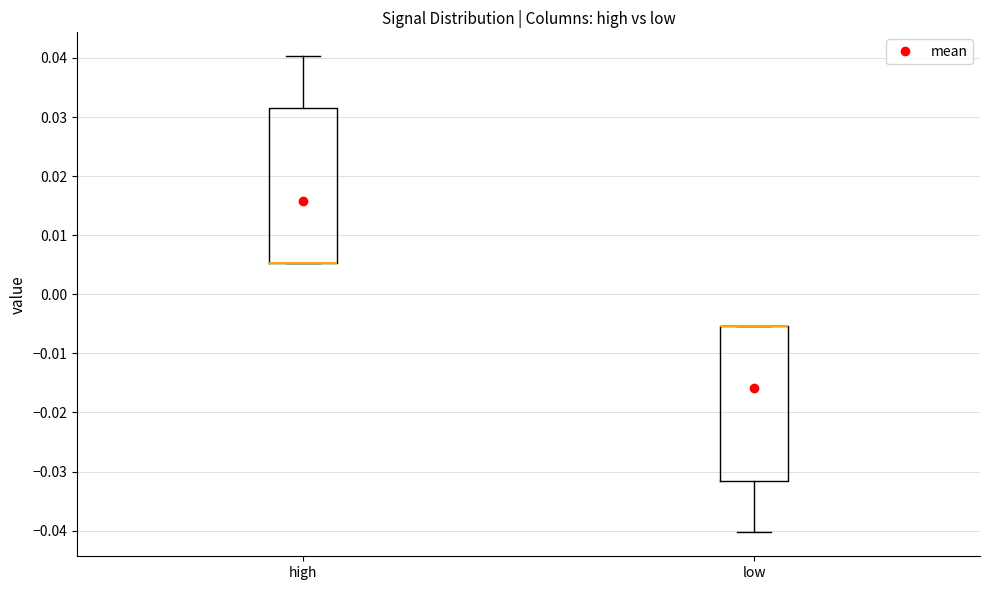

Reading left to right, transcribe this box plot: for each box, give where its median line is, the range the box spans, and where its two whiskers end, as read against the y-axis. The values are not printed on the chart, so give them approximately, as read against the axis.

high: median 0.005 (drawn on the box's lower edge), box 0.005 to 0.032, whiskers 0.005 to 0.040
low: median -0.005 (drawn on the box's upper edge), box -0.032 to -0.005, whiskers -0.040 to -0.005